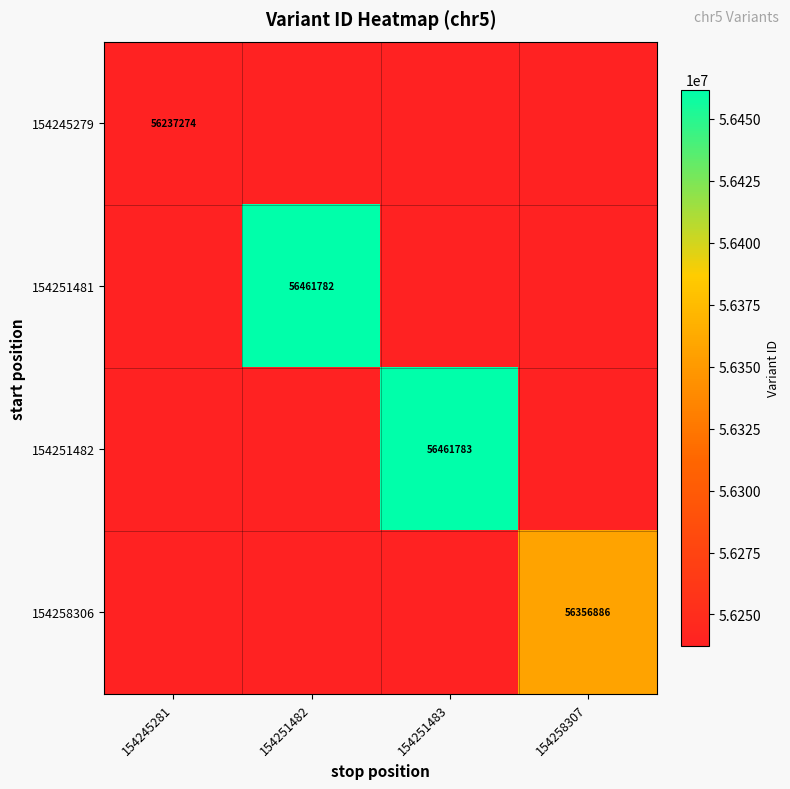

Is it true that 154258306 equals 56356886 at 154258307?

True